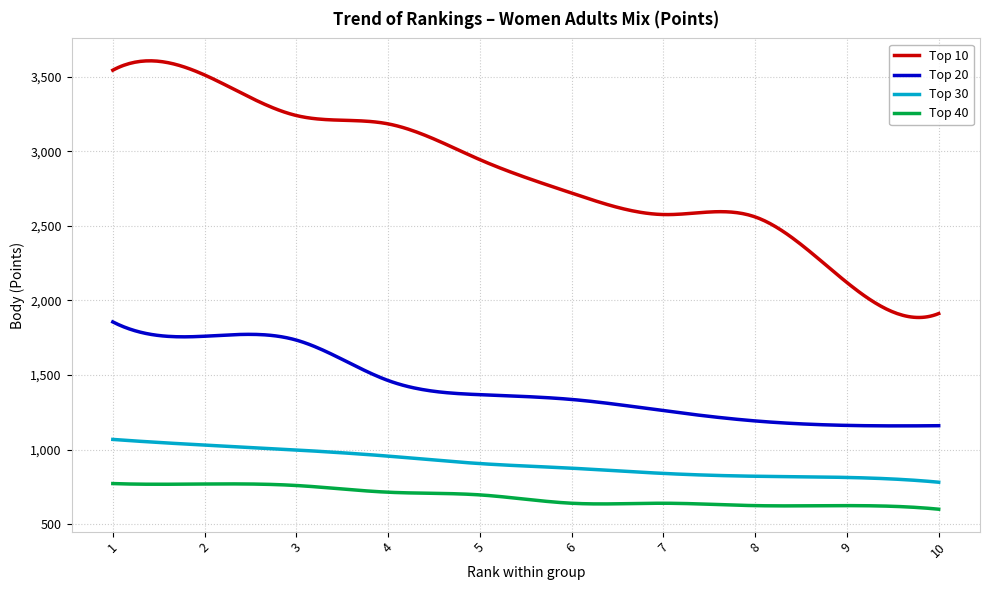

True or false: Top 10 and Top 20 cross at least once.

False